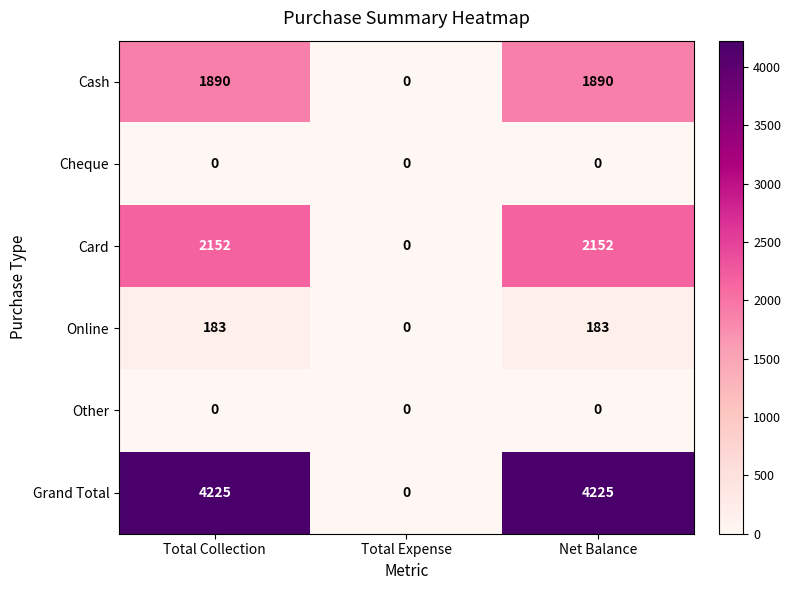

What is the difference between the second highest and minimum values in the Grand Total series?

4225